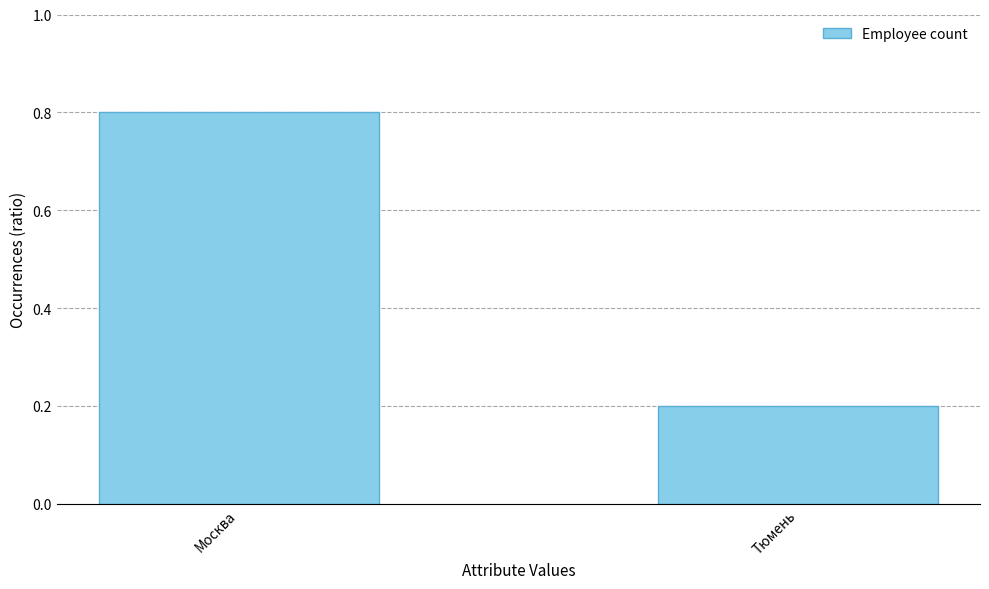

Does the chart contain stacked bars?

No